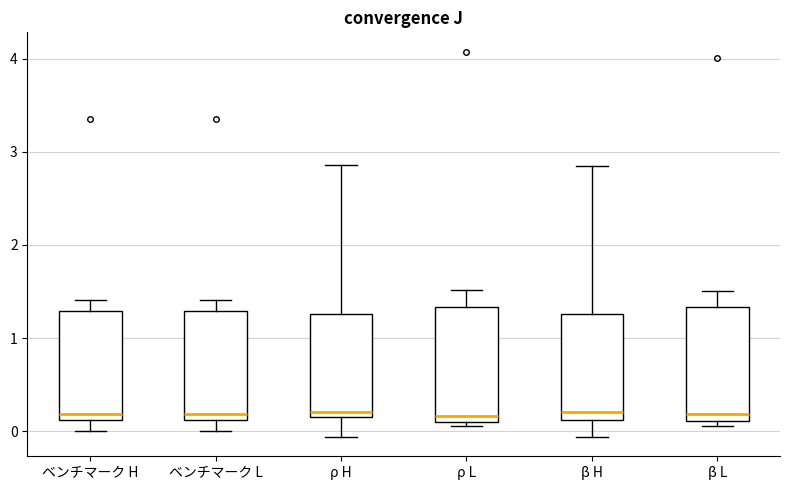

Where is the upper edge of the box for ρ H on the y-axis? The values are not printed on the chart, so give them approximately, as read against the axis.

1.3